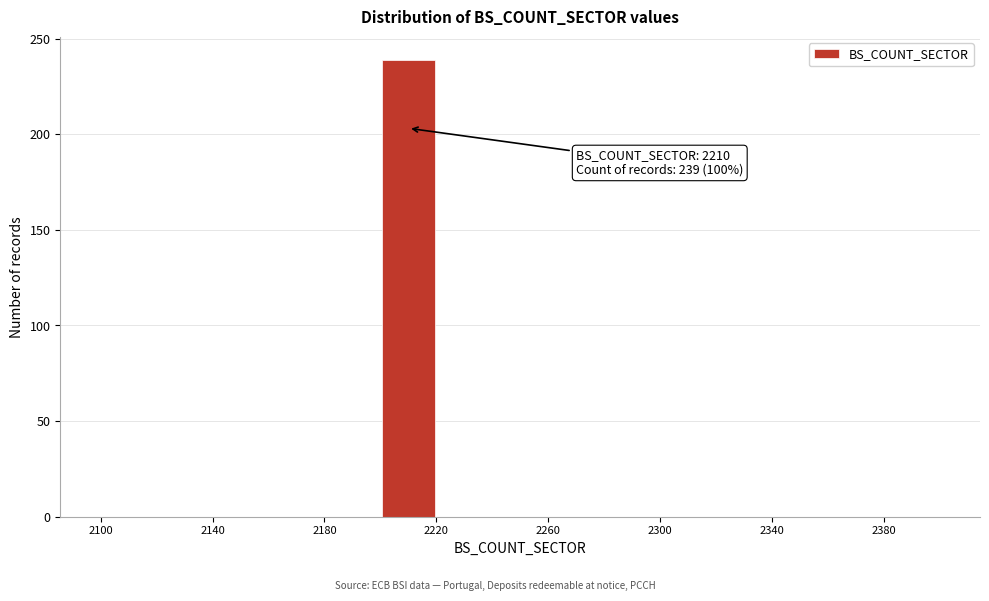

Which range on the x-axis has the tallest bar?

2200 to 2220